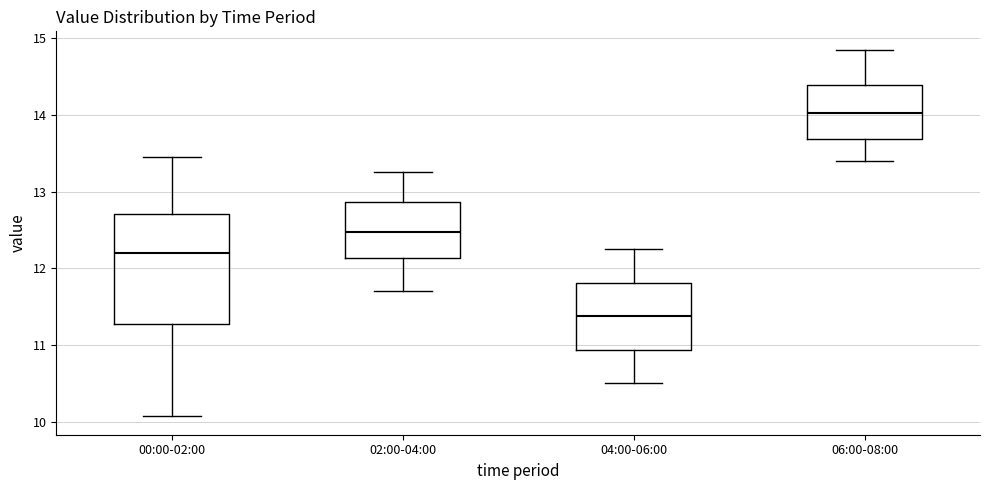

Where does the upper whisker of the box for 02:00-04:00 end on the y-axis? The values are not printed on the chart, so give them approximately, as read against the axis.

13.3